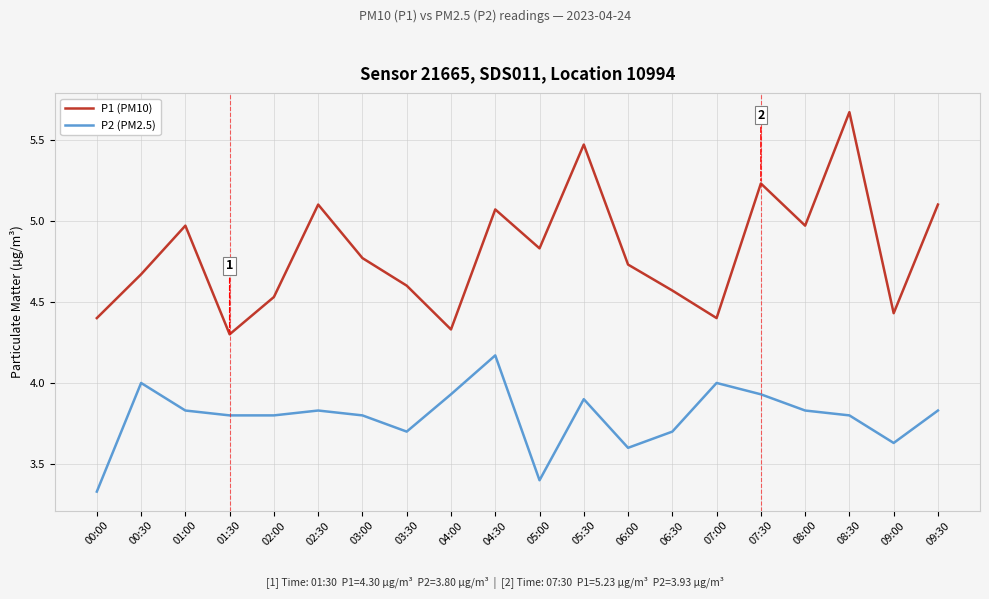

What position from the left is 05:00?

11